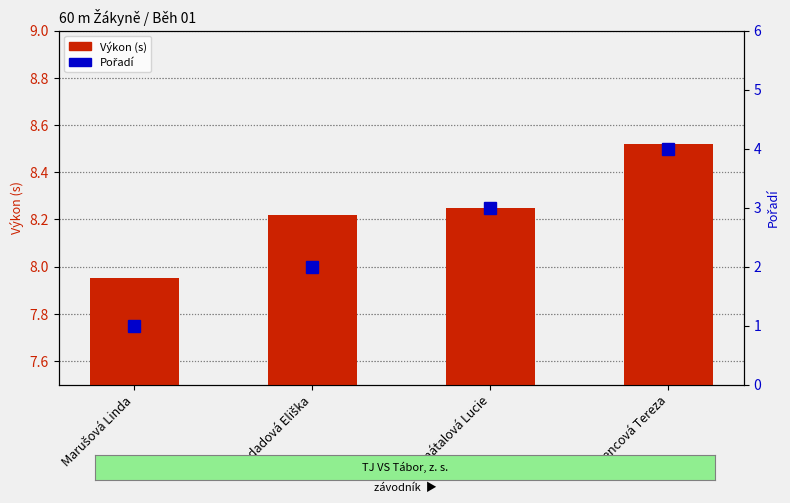

True or false: Pořadí has a value of 2.0 at Kodadová Eliška.

True